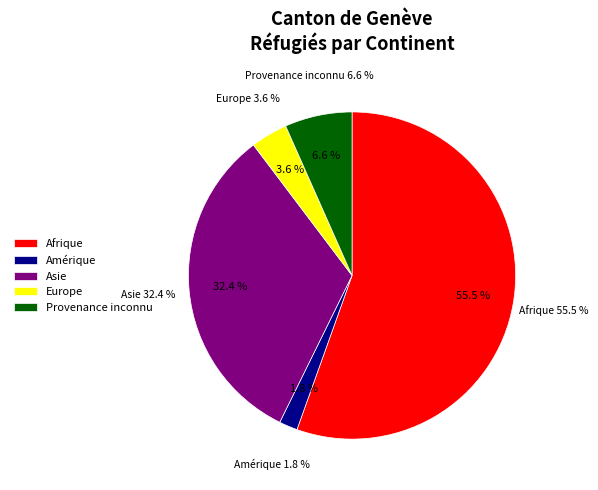

To the nearest percent, what portion does Afrique represent?

55%